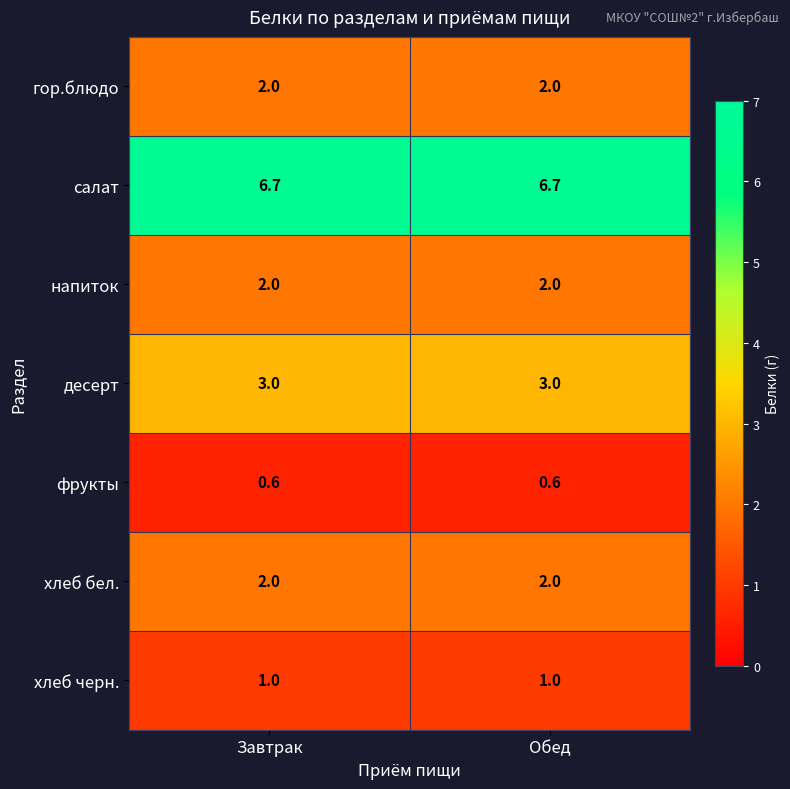

What is the difference between the highest and lowest values at Завтрак?

6.1